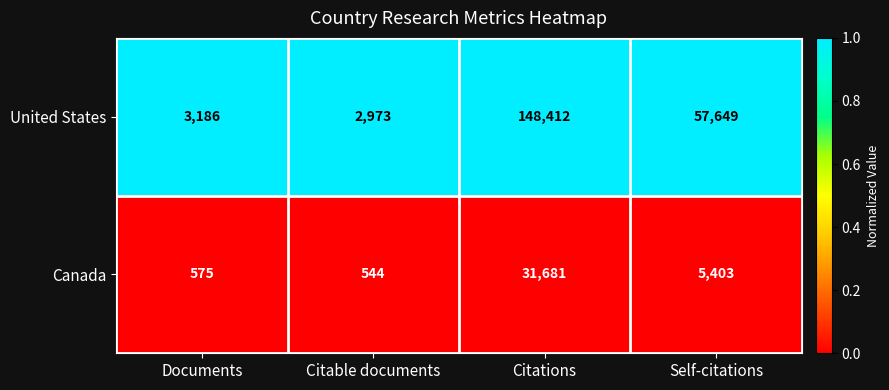

List the series in order of their peak value, highest first.

United States, Canada